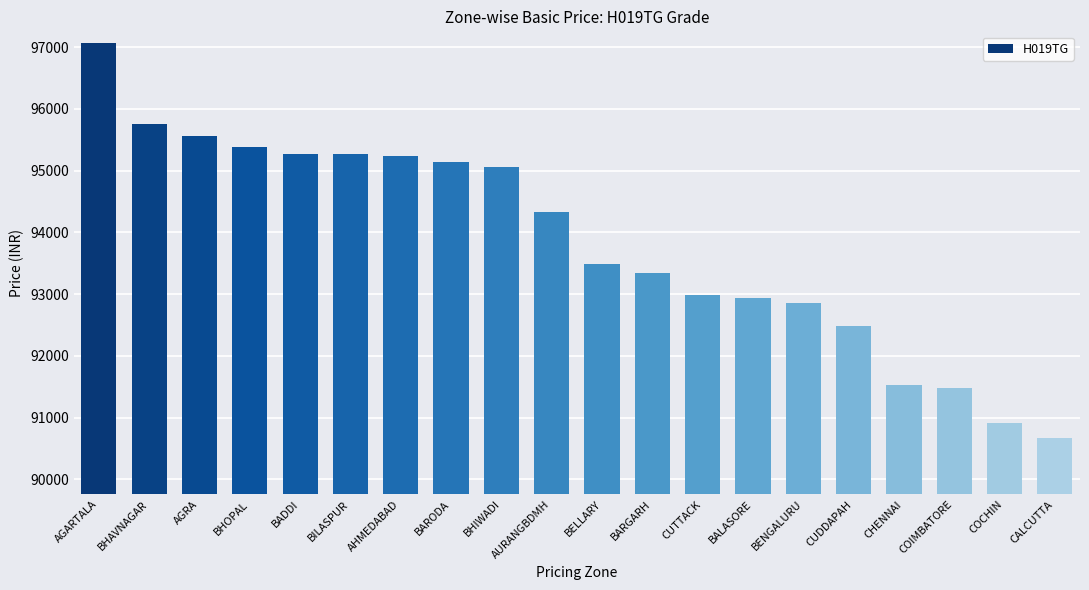

The chart shows a value of 93487 at BELLARY. True or false?

True